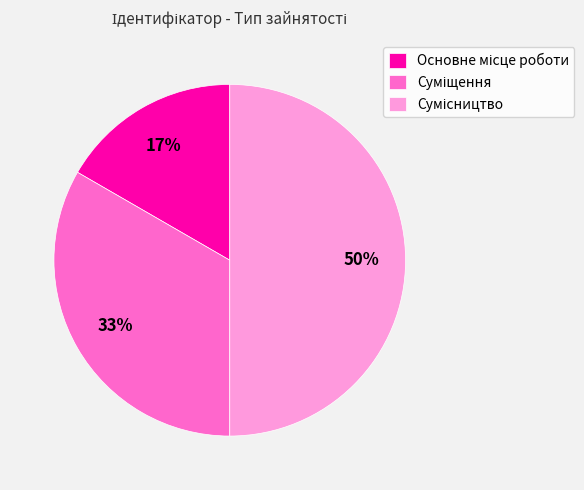

To the nearest percent, what is the difference between the largest and smallest slice percentages?

33%